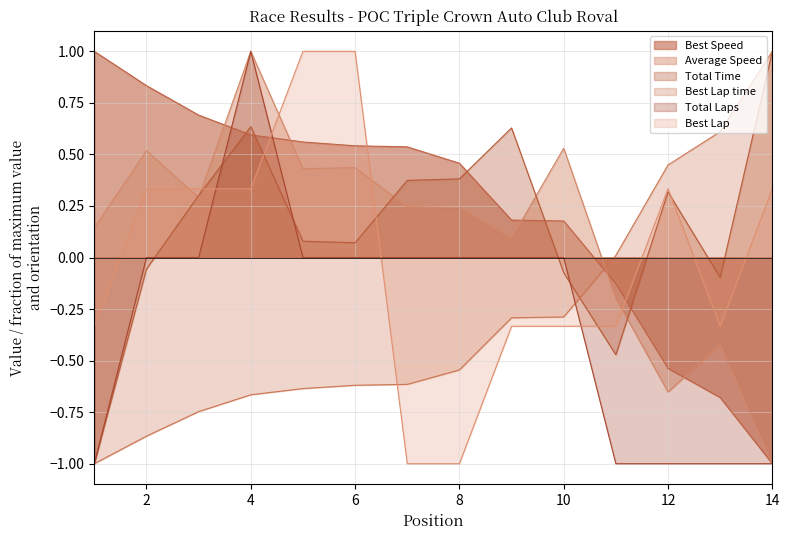

True or false: Average Speed and Best Lap intersect in this chart.

True